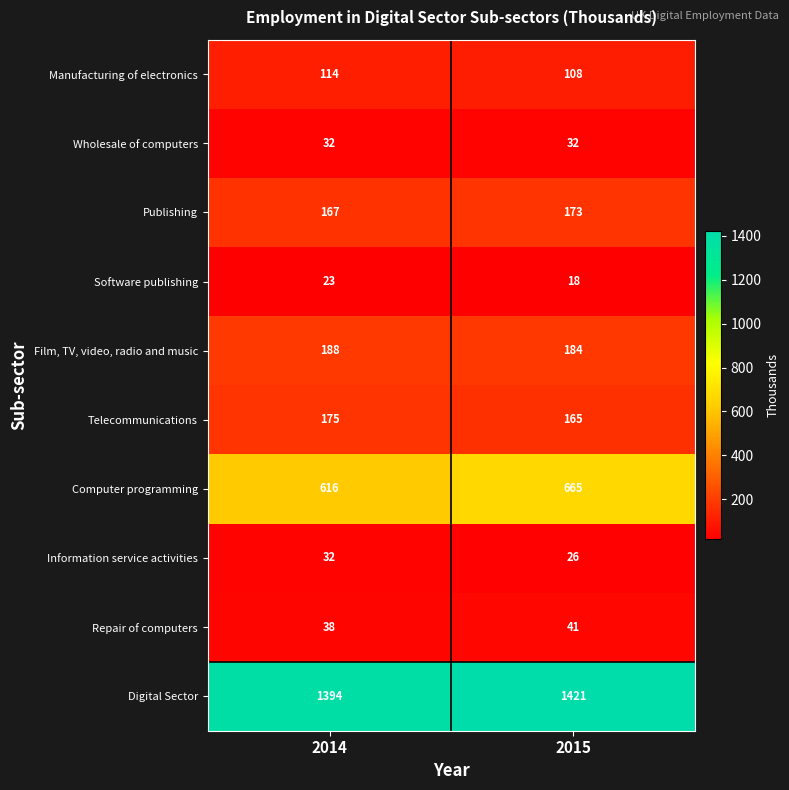

Is the value of Publishing at 2014 greater than the value of Information service activities at 2015?

Yes